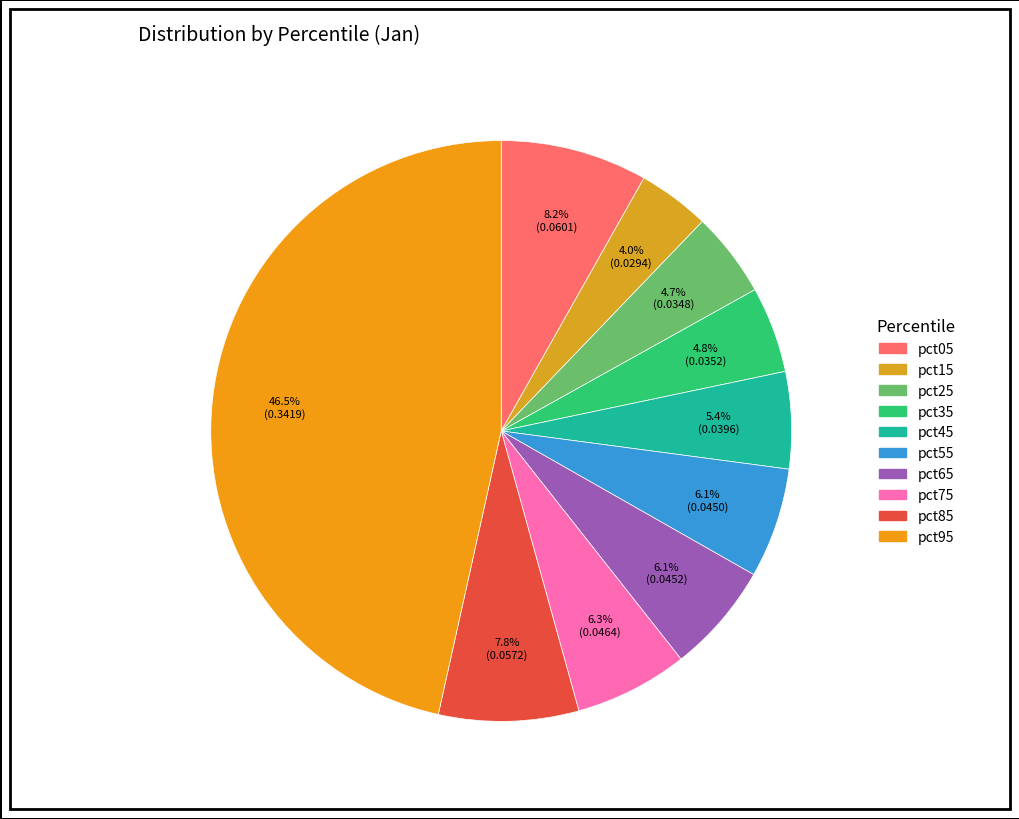

How many slices are in this pie chart?

10